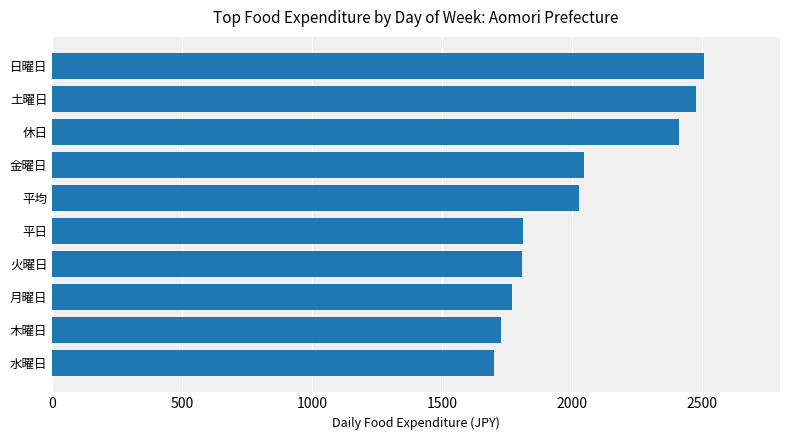

Read the value at 平日.

1812.2